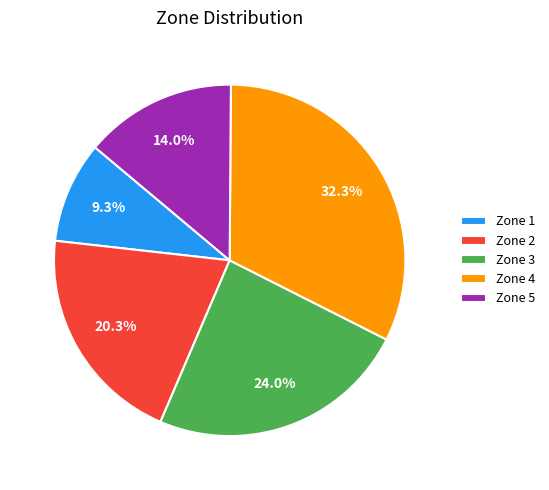

Do Zone 4 and Zone 1 together represent more than half of the pie?

No